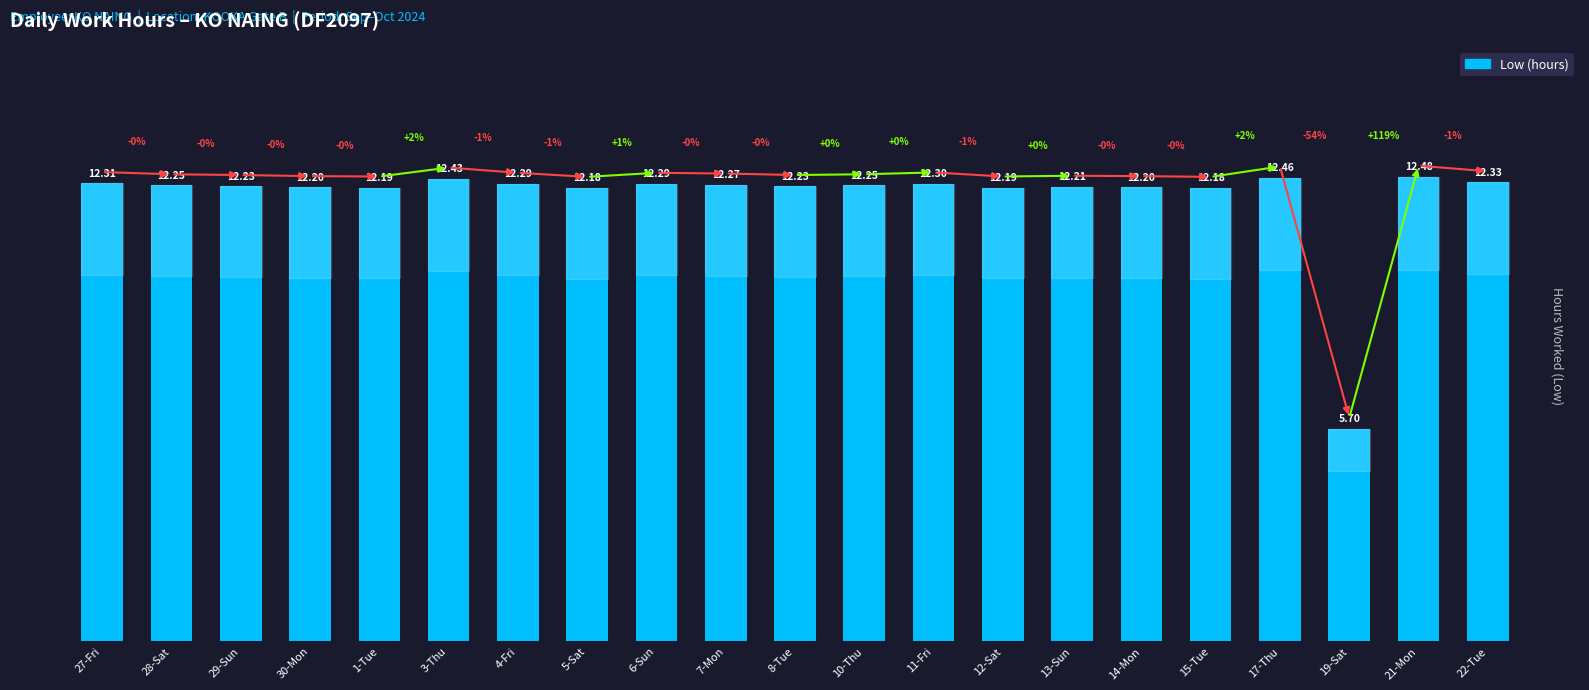

How many values are below 12?

1